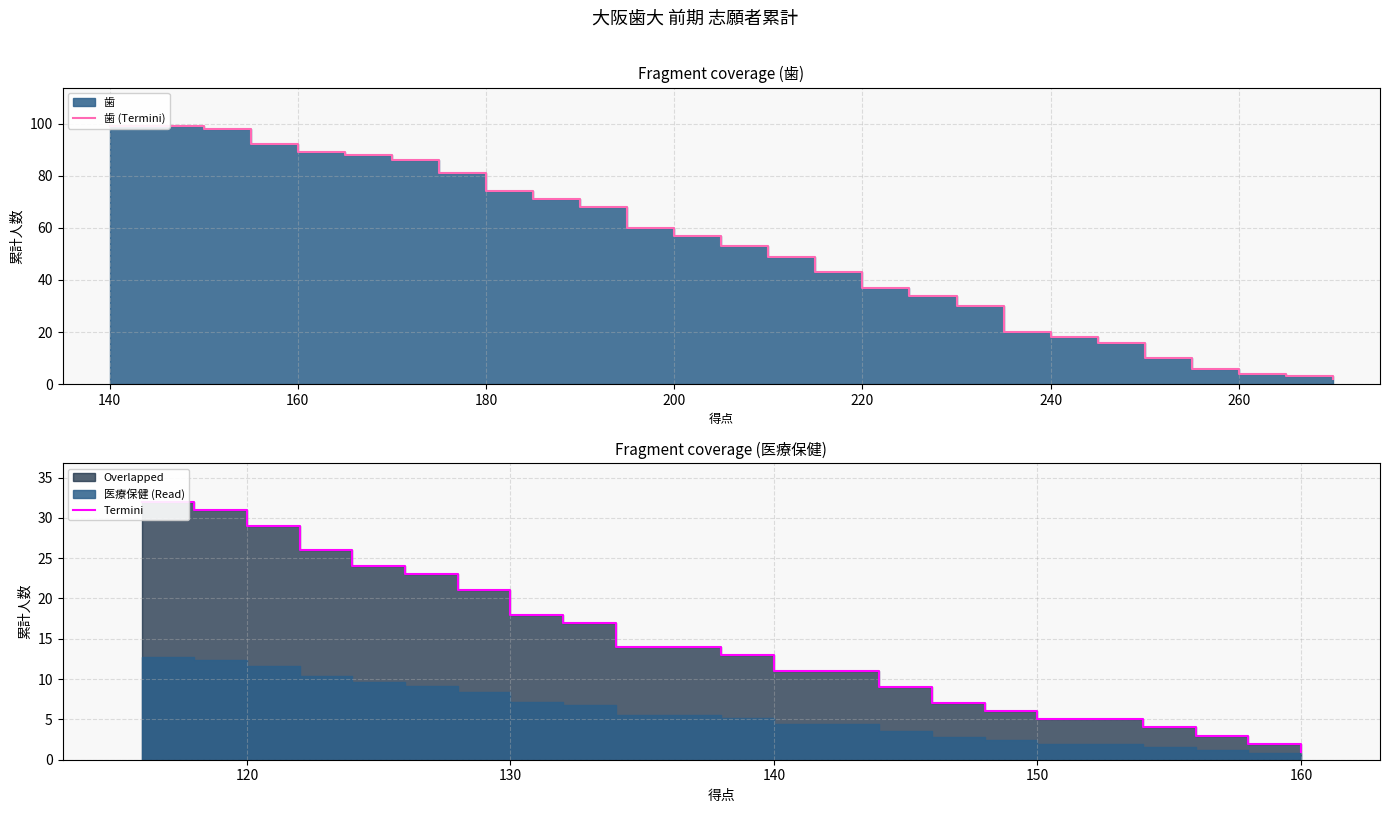

The value at 220 is 53. True or false?

False